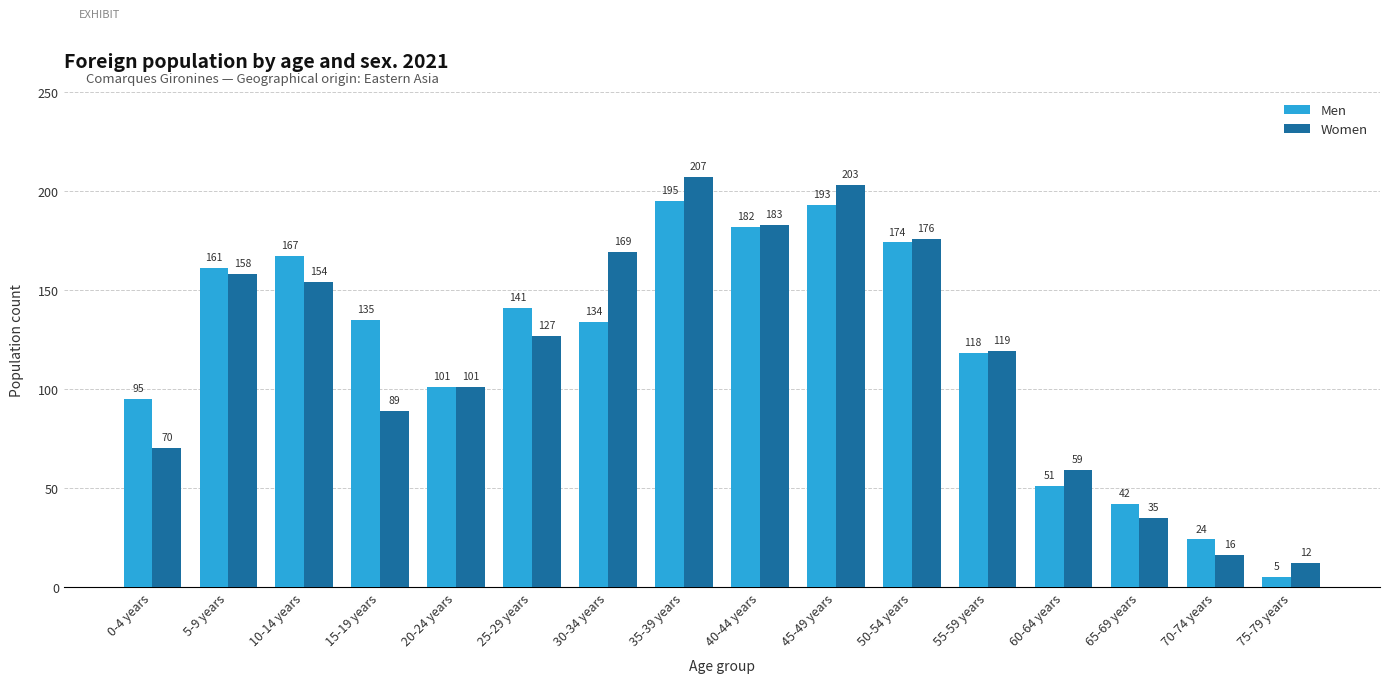

What is the label of the 8th bar from the left?

35-39 years